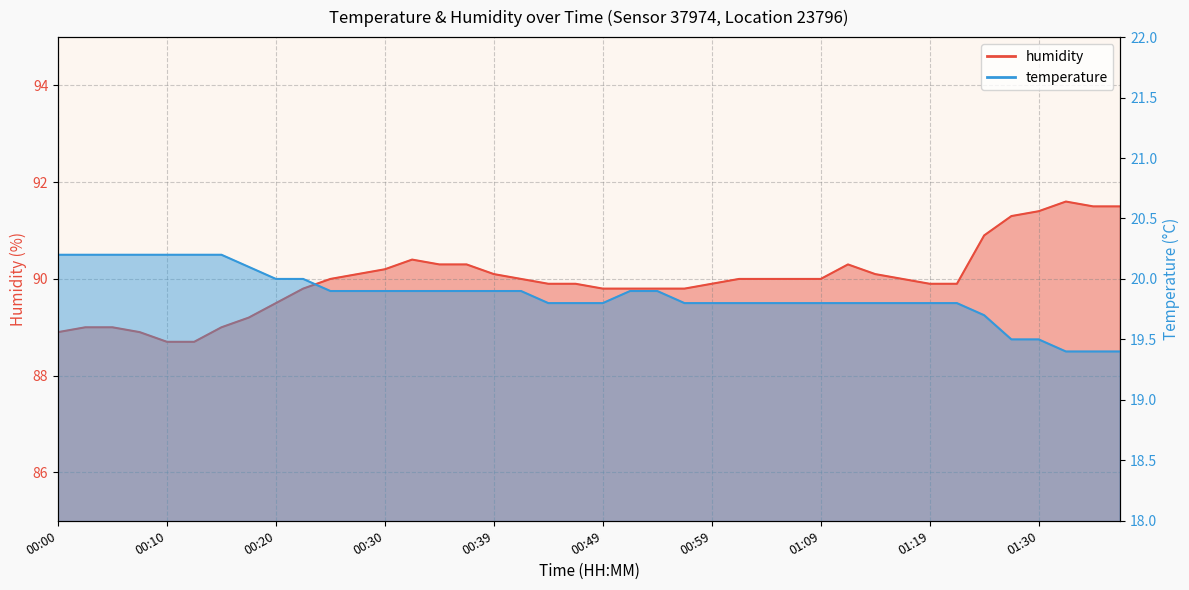

How many categories are shown in the chart?

40